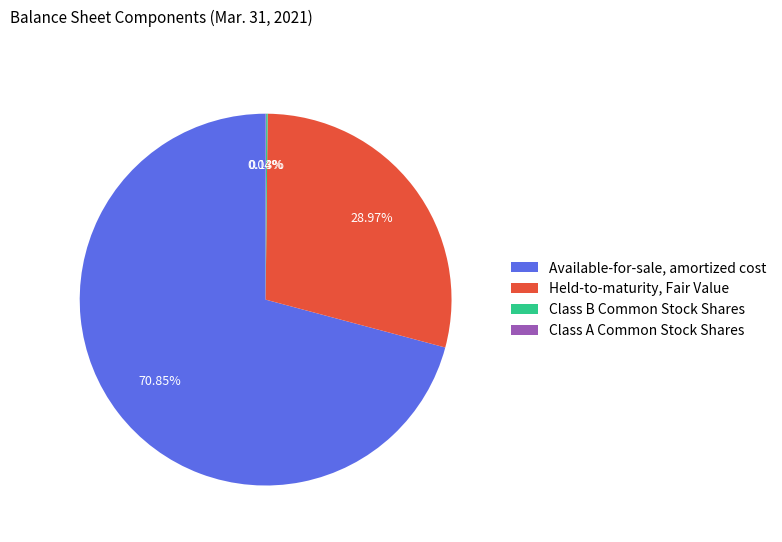

To the nearest percent, what is the difference between the largest and smallest slice percentages?

71%